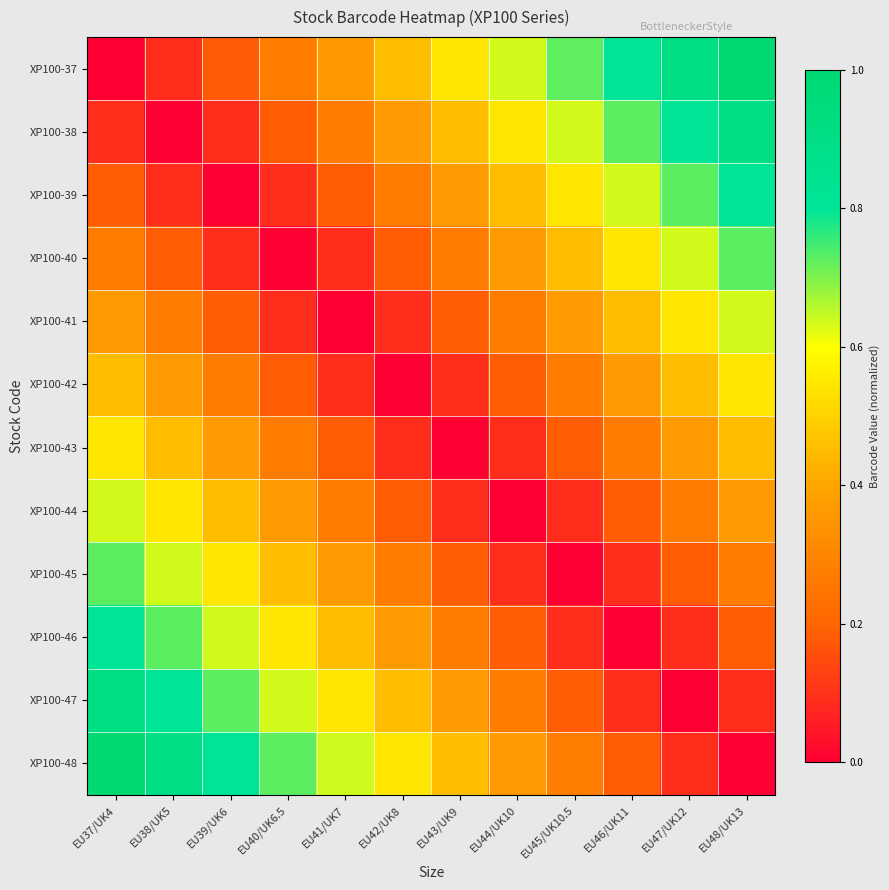

Reading left to right, what are all the values shown in this chart?

XP100-37: EU37/UK4=0.0	EU38/UK5=0.1	EU39/UK6=0.2	EU40/UK6.5=0.3	EU41/UK7=0.4	EU42/UK8=0.5	EU43/UK9=0.5	EU44/UK10=0.6	EU45/UK10.5=0.7	EU46/UK11=0.8	EU47/UK12=0.9	EU48/UK13=1.0
XP100-38: EU37/UK4=0.1	EU38/UK5=0.0	EU39/UK6=0.1	EU40/UK6.5=0.2	EU41/UK7=0.3	EU42/UK8=0.4	EU43/UK9=0.5	EU44/UK10=0.5	EU45/UK10.5=0.6	EU46/UK11=0.7	EU47/UK12=0.8	EU48/UK13=0.9
XP100-39: EU37/UK4=0.2	EU38/UK5=0.1	EU39/UK6=0.0	EU40/UK6.5=0.1	EU41/UK7=0.2	EU42/UK8=0.3	EU43/UK9=0.4	EU44/UK10=0.5	EU45/UK10.5=0.5	EU46/UK11=0.6	EU47/UK12=0.7	EU48/UK13=0.8
XP100-40: EU37/UK4=0.3	EU38/UK5=0.2	EU39/UK6=0.1	EU40/UK6.5=0.0	EU41/UK7=0.1	EU42/UK8=0.2	EU43/UK9=0.3	EU44/UK10=0.4	EU45/UK10.5=0.5	EU46/UK11=0.5	EU47/UK12=0.6	EU48/UK13=0.7
XP100-41: EU37/UK4=0.4	EU38/UK5=0.3	EU39/UK6=0.2	EU40/UK6.5=0.1	EU41/UK7=0.0	EU42/UK8=0.1	EU43/UK9=0.2	EU44/UK10=0.3	EU45/UK10.5=0.4	EU46/UK11=0.5	EU47/UK12=0.5	EU48/UK13=0.6
XP100-42: EU37/UK4=0.5	EU38/UK5=0.4	EU39/UK6=0.3	EU40/UK6.5=0.2	EU41/UK7=0.1	EU42/UK8=0.0	EU43/UK9=0.1	EU44/UK10=0.2	EU45/UK10.5=0.3	EU46/UK11=0.4	EU47/UK12=0.5	EU48/UK13=0.5
XP100-43: EU37/UK4=0.5	EU38/UK5=0.5	EU39/UK6=0.4	EU40/UK6.5=0.3	EU41/UK7=0.2	EU42/UK8=0.1	EU43/UK9=0.0	EU44/UK10=0.1	EU45/UK10.5=0.2	EU46/UK11=0.3	EU47/UK12=0.4	EU48/UK13=0.5
XP100-44: EU37/UK4=0.6	EU38/UK5=0.5	EU39/UK6=0.5	EU40/UK6.5=0.4	EU41/UK7=0.3	EU42/UK8=0.2	EU43/UK9=0.1	EU44/UK10=0.0	EU45/UK10.5=0.1	EU46/UK11=0.2	EU47/UK12=0.3	EU48/UK13=0.4
XP100-45: EU37/UK4=0.7	EU38/UK5=0.6	EU39/UK6=0.5	EU40/UK6.5=0.5	EU41/UK7=0.4	EU42/UK8=0.3	EU43/UK9=0.2	EU44/UK10=0.1	EU45/UK10.5=0.0	EU46/UK11=0.1	EU47/UK12=0.2	EU48/UK13=0.3
XP100-46: EU37/UK4=0.8	EU38/UK5=0.7	EU39/UK6=0.6	EU40/UK6.5=0.5	EU41/UK7=0.5	EU42/UK8=0.4	EU43/UK9=0.3	EU44/UK10=0.2	EU45/UK10.5=0.1	EU46/UK11=0.0	EU47/UK12=0.1	EU48/UK13=0.2
XP100-47: EU37/UK4=0.9	EU38/UK5=0.8	EU39/UK6=0.7	EU40/UK6.5=0.6	EU41/UK7=0.5	EU42/UK8=0.5	EU43/UK9=0.4	EU44/UK10=0.3	EU45/UK10.5=0.2	EU46/UK11=0.1	EU47/UK12=0.0	EU48/UK13=0.1
XP100-48: EU37/UK4=1.0	EU38/UK5=0.9	EU39/UK6=0.8	EU40/UK6.5=0.7	EU41/UK7=0.6	EU42/UK8=0.5	EU43/UK9=0.5	EU44/UK10=0.4	EU45/UK10.5=0.3	EU46/UK11=0.2	EU47/UK12=0.1	EU48/UK13=0.0